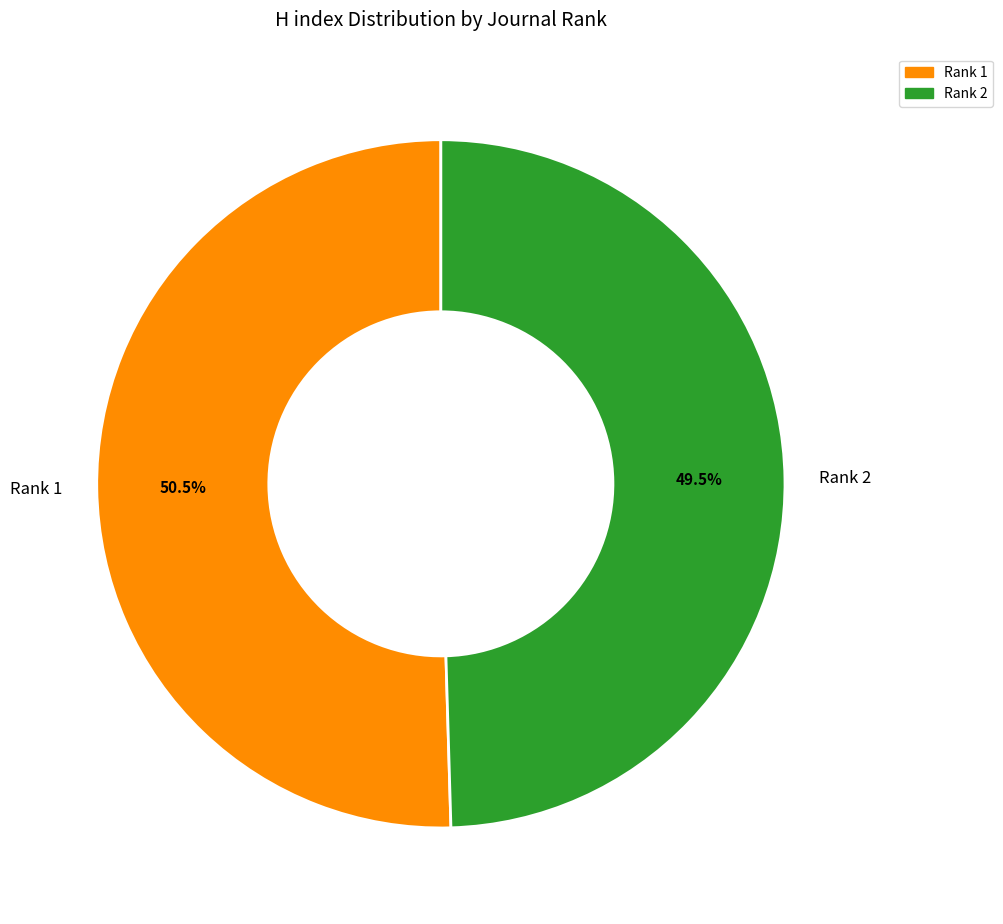

Does any single category account for the majority?

Yes